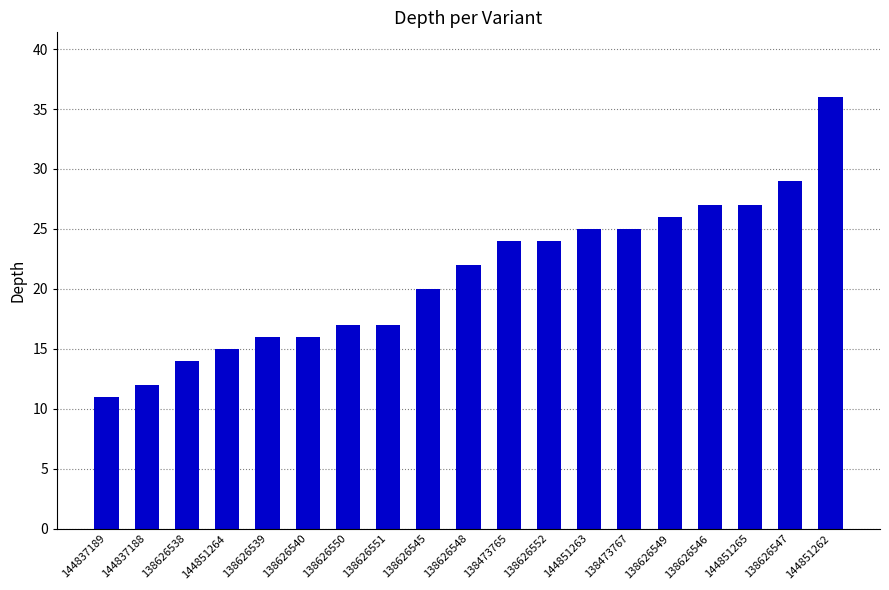

What is the value of the 17th bar from the left?

27